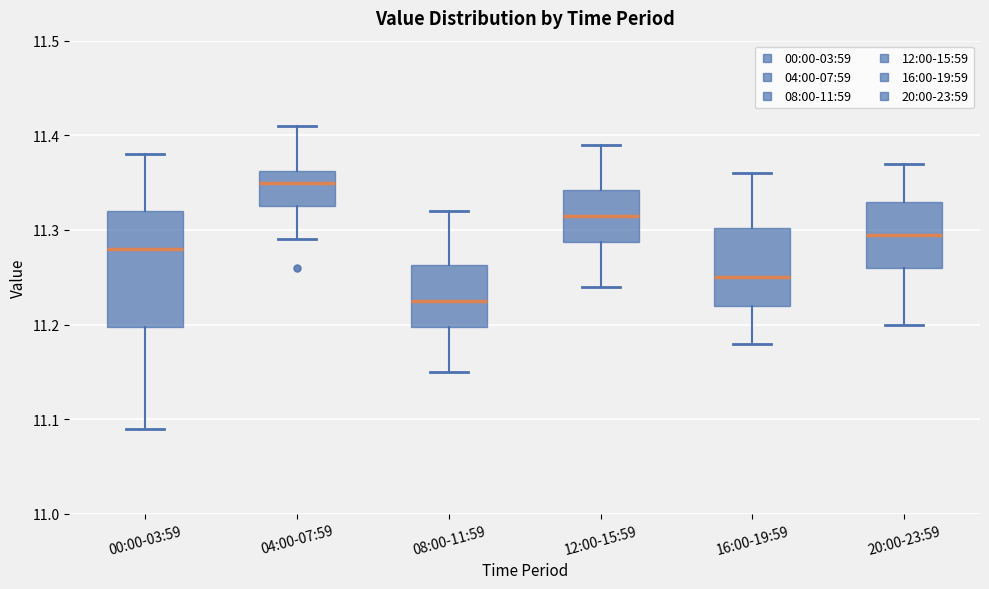

Which box is the tallest, from its lower edge to its upper edge?

00:00-03:59